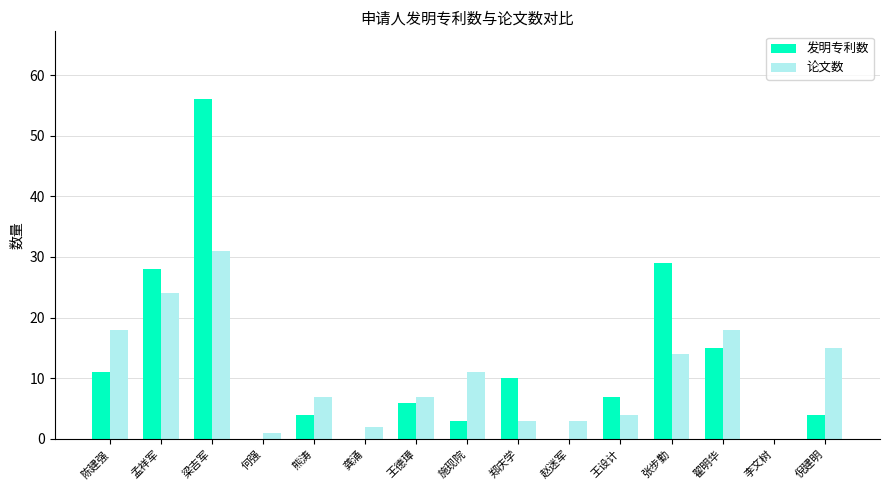

What is the sum of the 发明专利数 values at 李文树 and 王德璋?

6